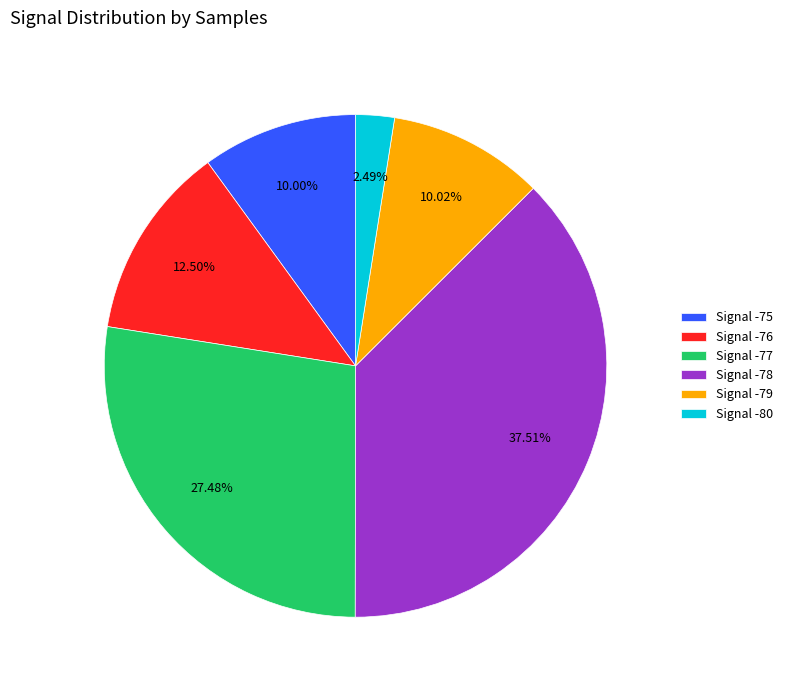

Is there any slice that represents more than half of the pie?

No